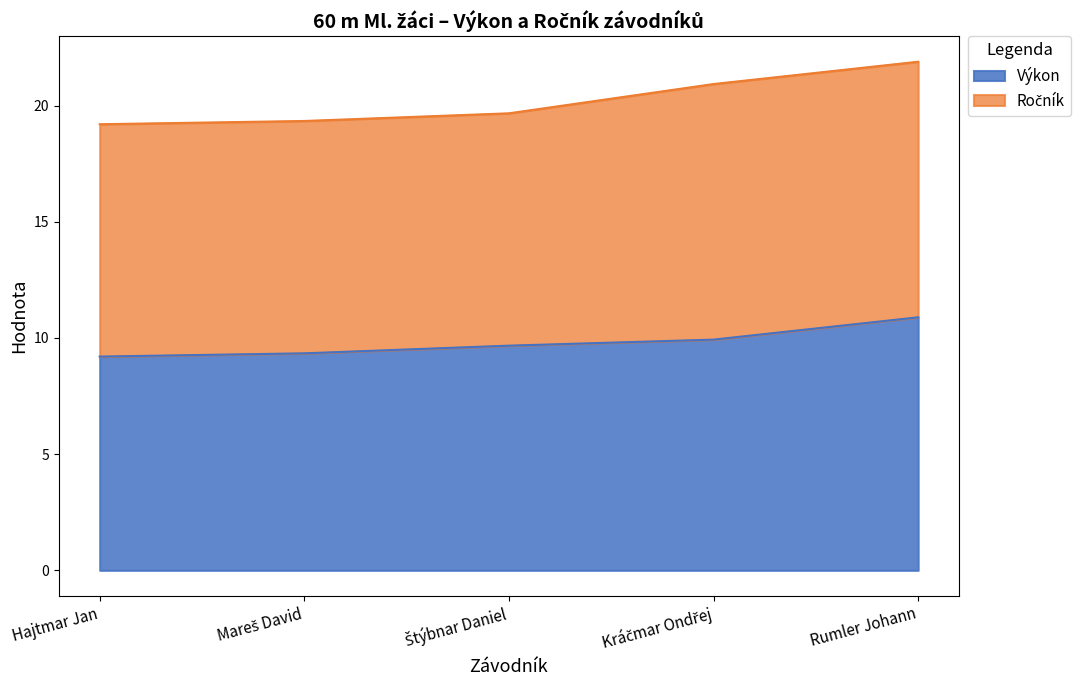

What position from the left is Hajtmar Jan?

1